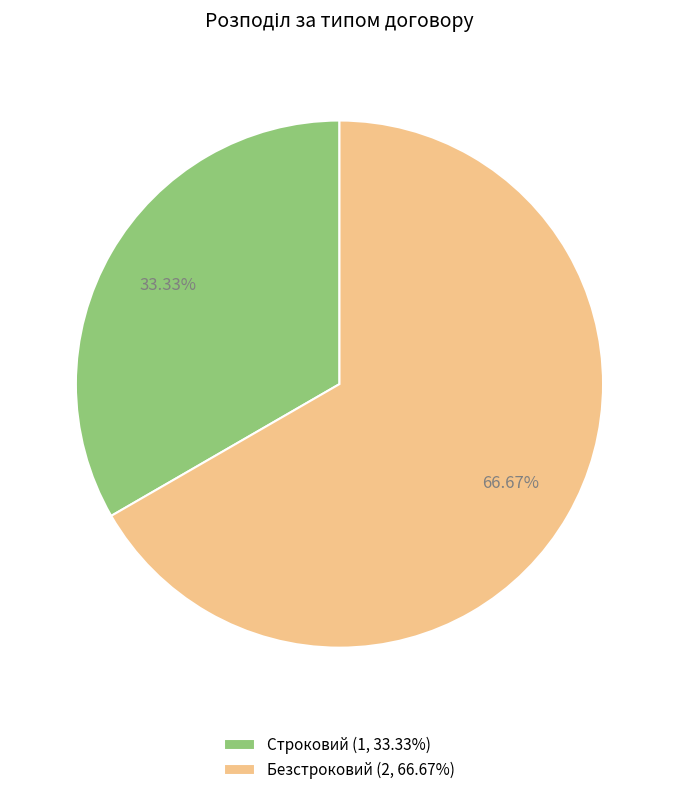

To the nearest percent, what portion does Строковий represent?

33%